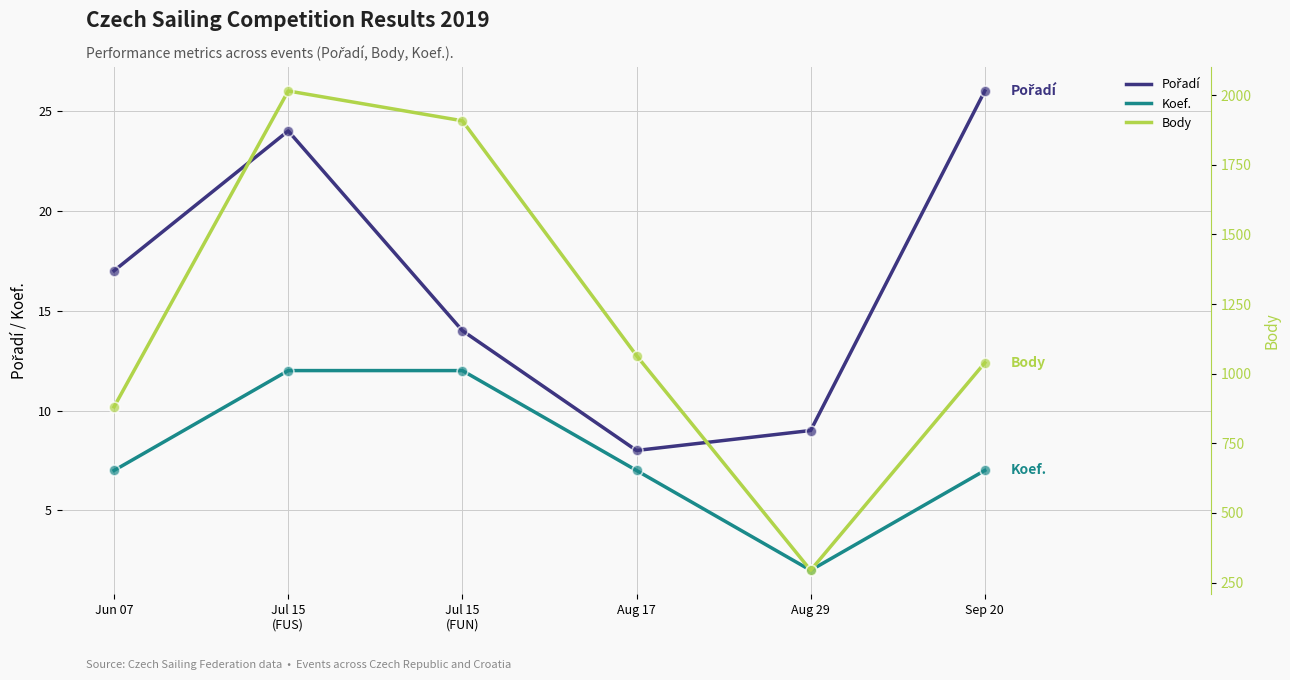

At which category is the sum across all series the highest?

Jul 15
(FUS)